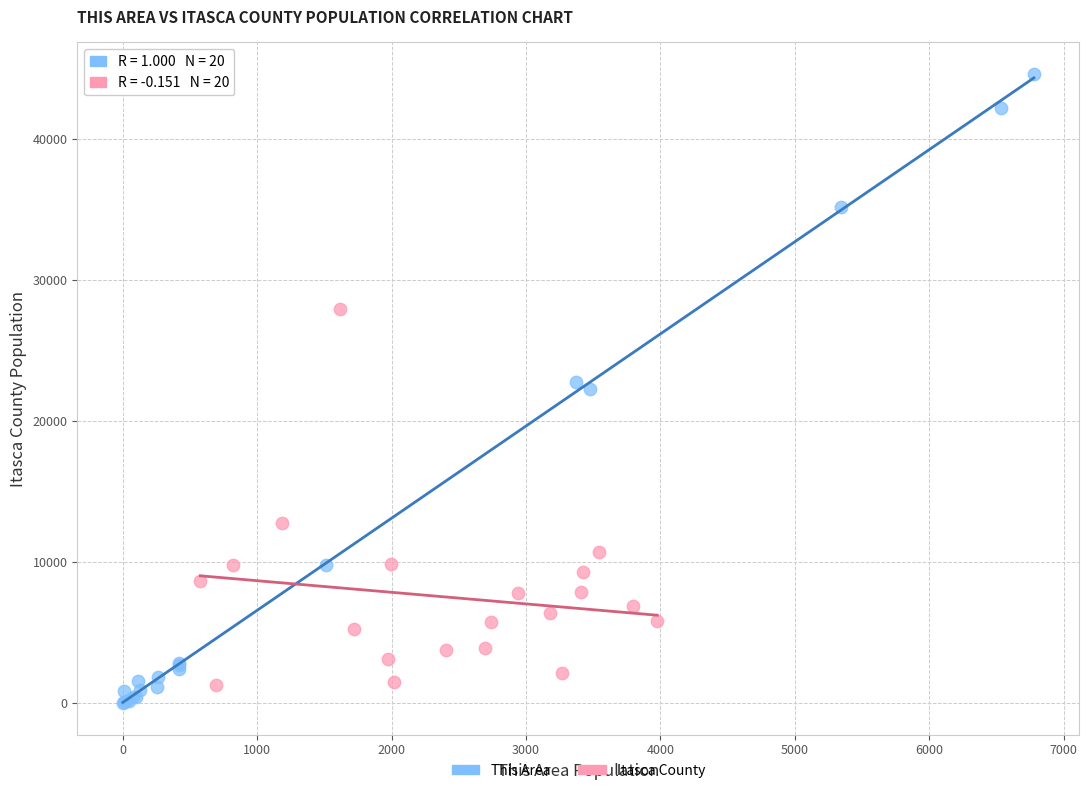

What are all the series names shown in the legend?

This Area, Itasca County